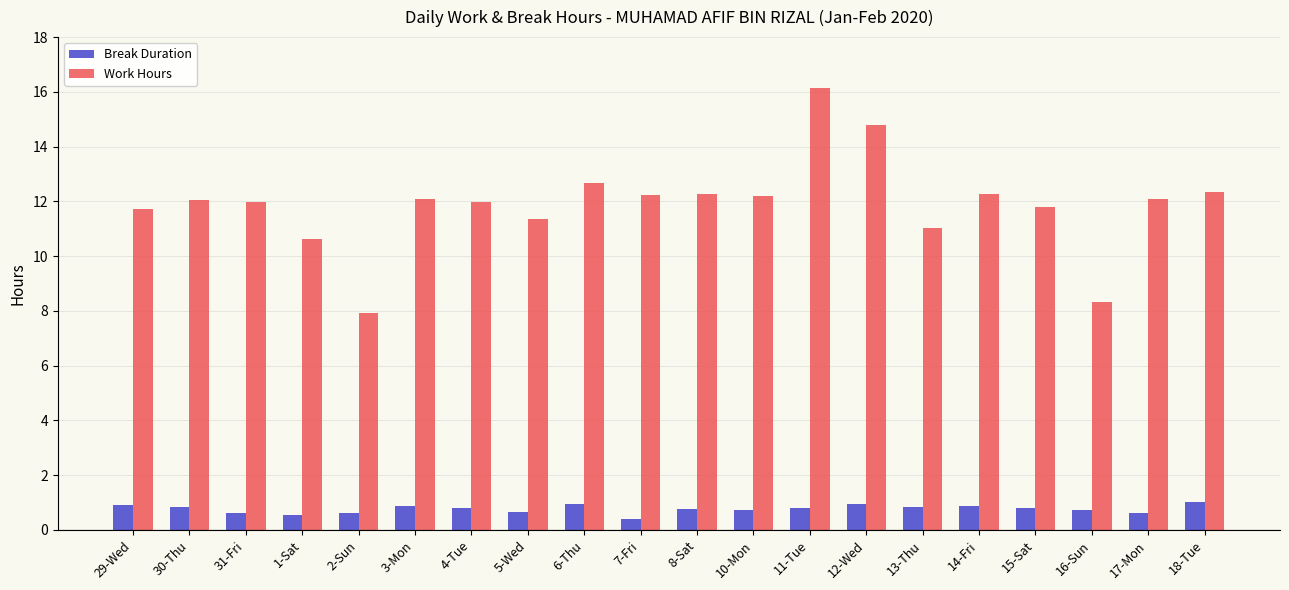

Which series has the widest spread of values?

Work Hours